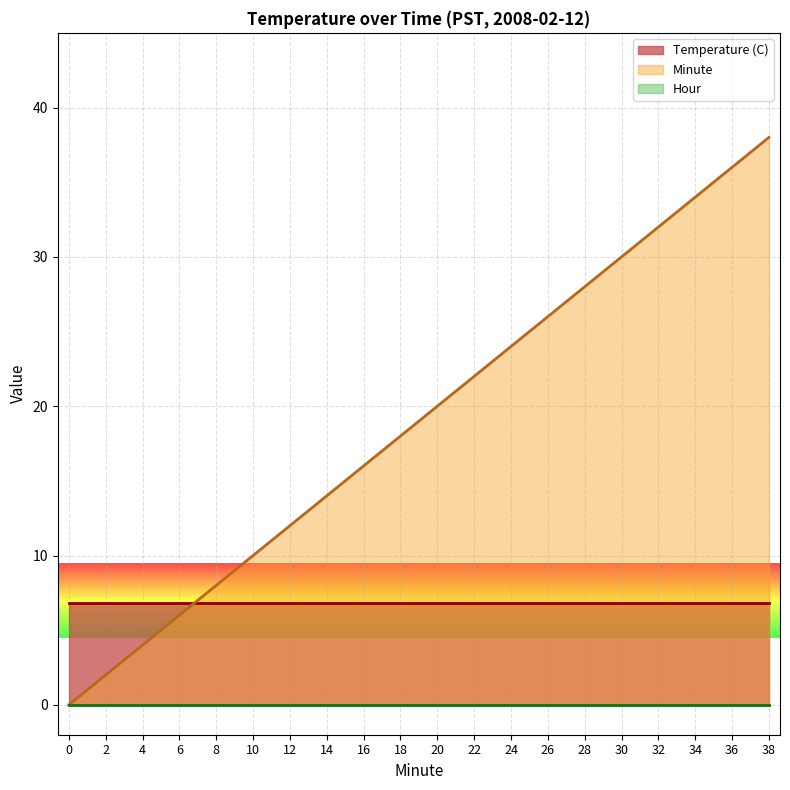

True or false: Hour and Temperature (C) intersect in this chart.

False